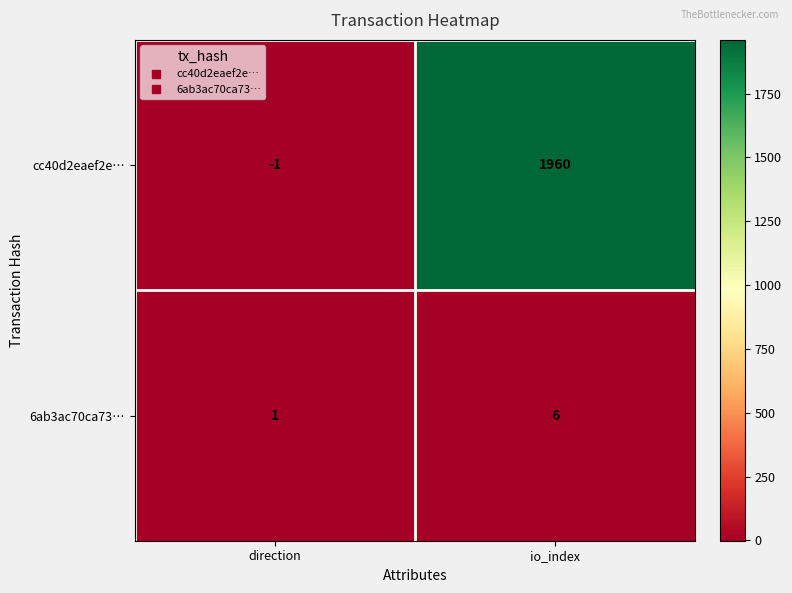

Which series has the largest range (max minus min)?

cc40d2eaef2e…